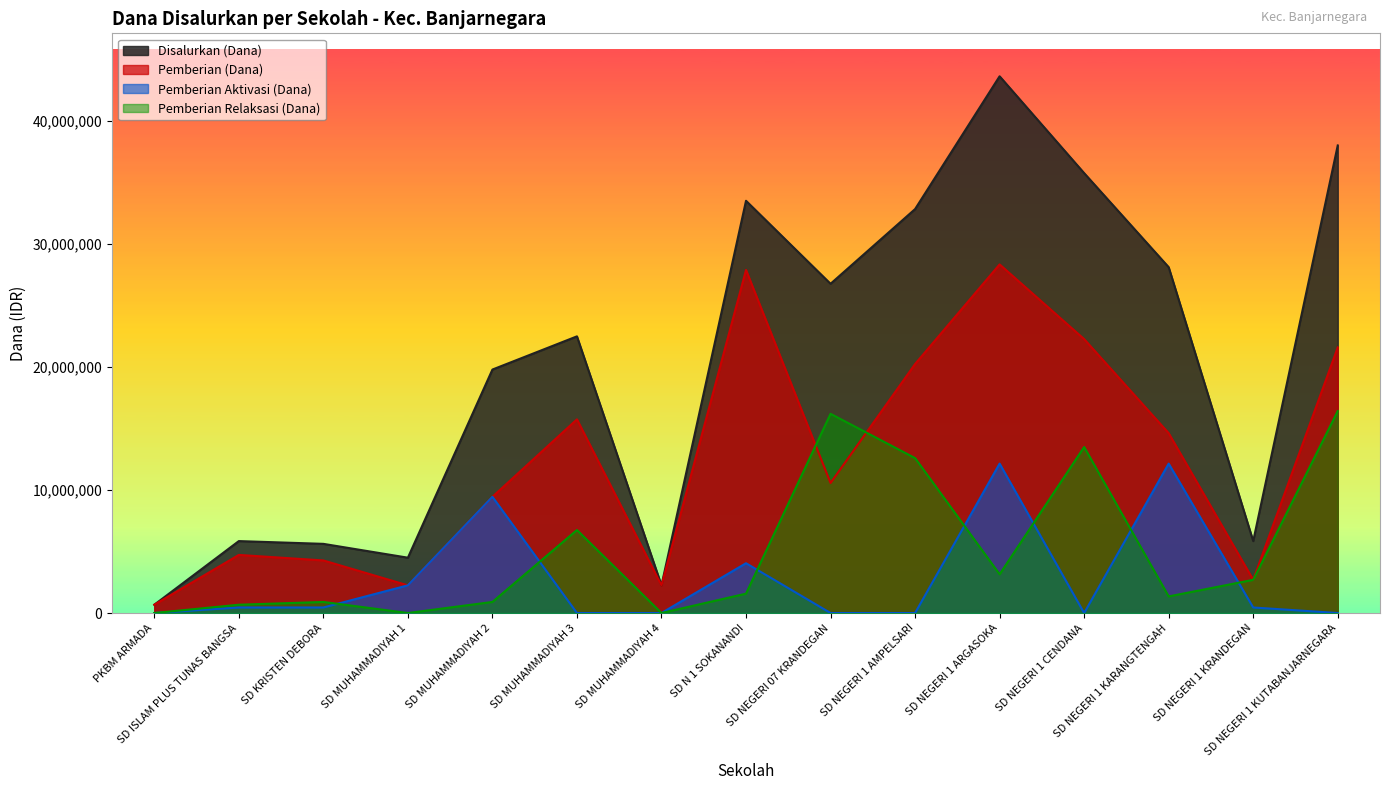

What is the total value across all series at SD ISLAM PLUS TUNAS BANGSA?

11700000